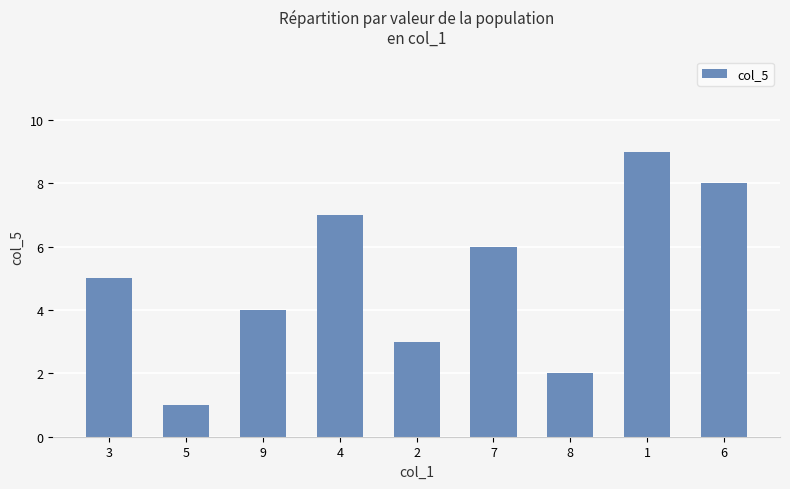

How many categories are shown in the chart?

9